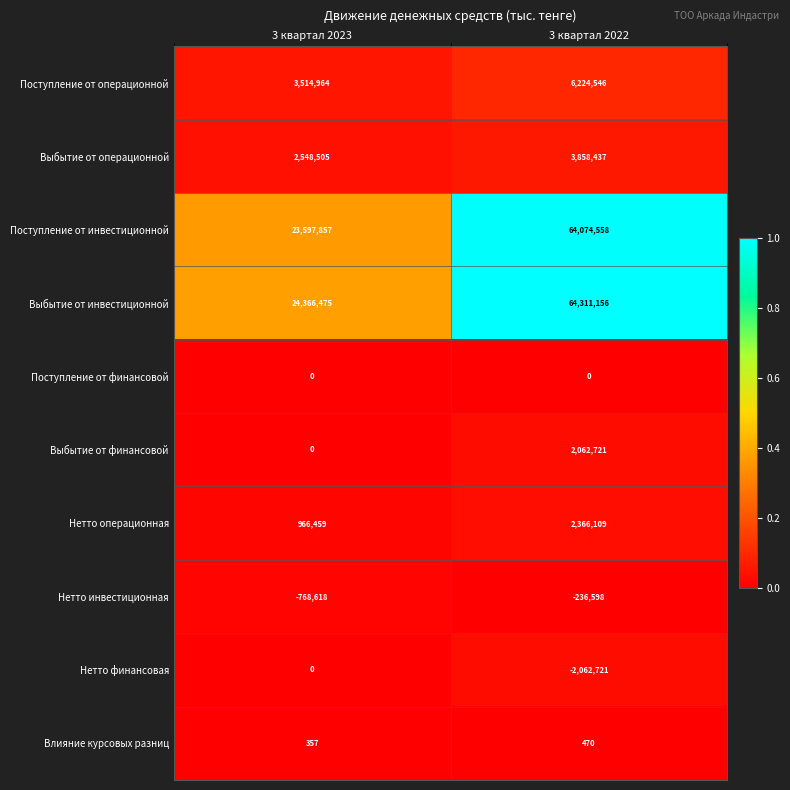

Reading left to right, what are all the values shown in this chart?

Поступление от операционной: 3514964	6224546
Выбытие от операционной: 2548505	3858437
Поступление от инвестиционной: 23597857	64074558
Выбытие от инвестиционной: 24366475	64311156
Поступление от финансовой: 0	0
Выбытие от финансовой: 0	2062721
Нетто операционная: 966459	2366109
Нетто инвестиционная: -768618	-236598
Нетто финансовая: 0	-2062721
Влияние курсовых разниц: 357	470